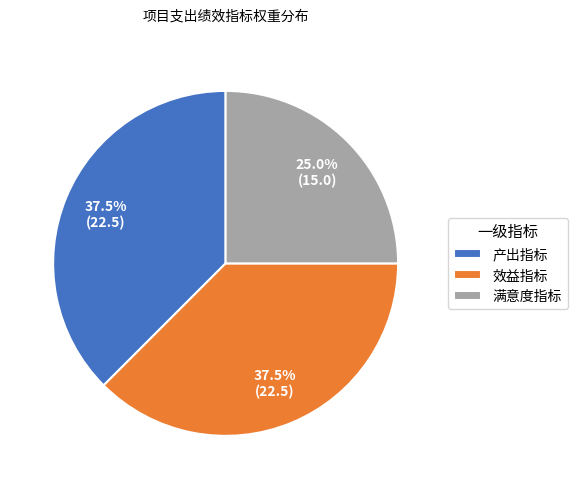

Approximately how many times larger is the value at 满意度指标 compared to 效益指标?

0.7